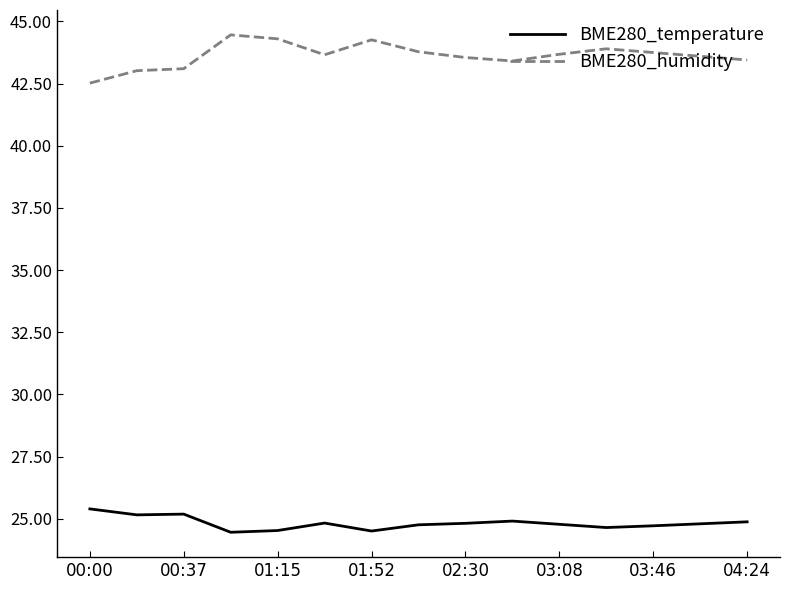

List the series in order of their peak value, highest first.

BME280_humidity, BME280_temperature